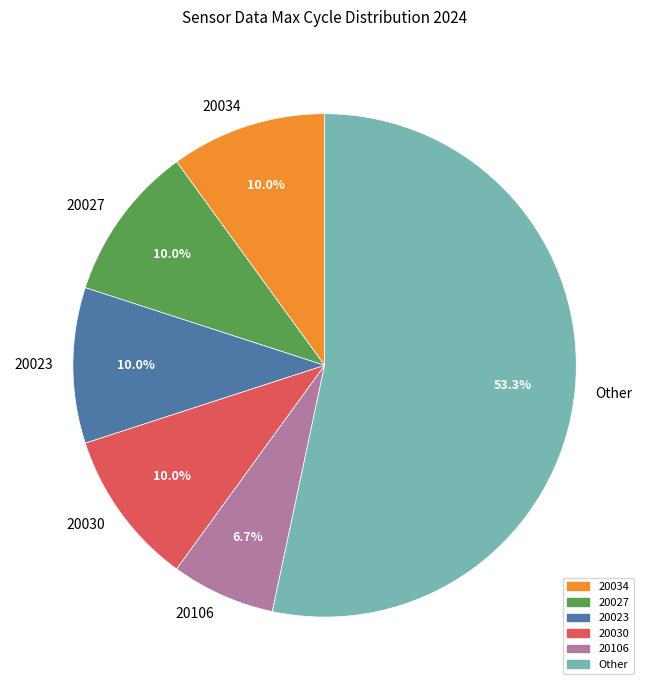

Which has a higher value, 20034 or Other?

Other